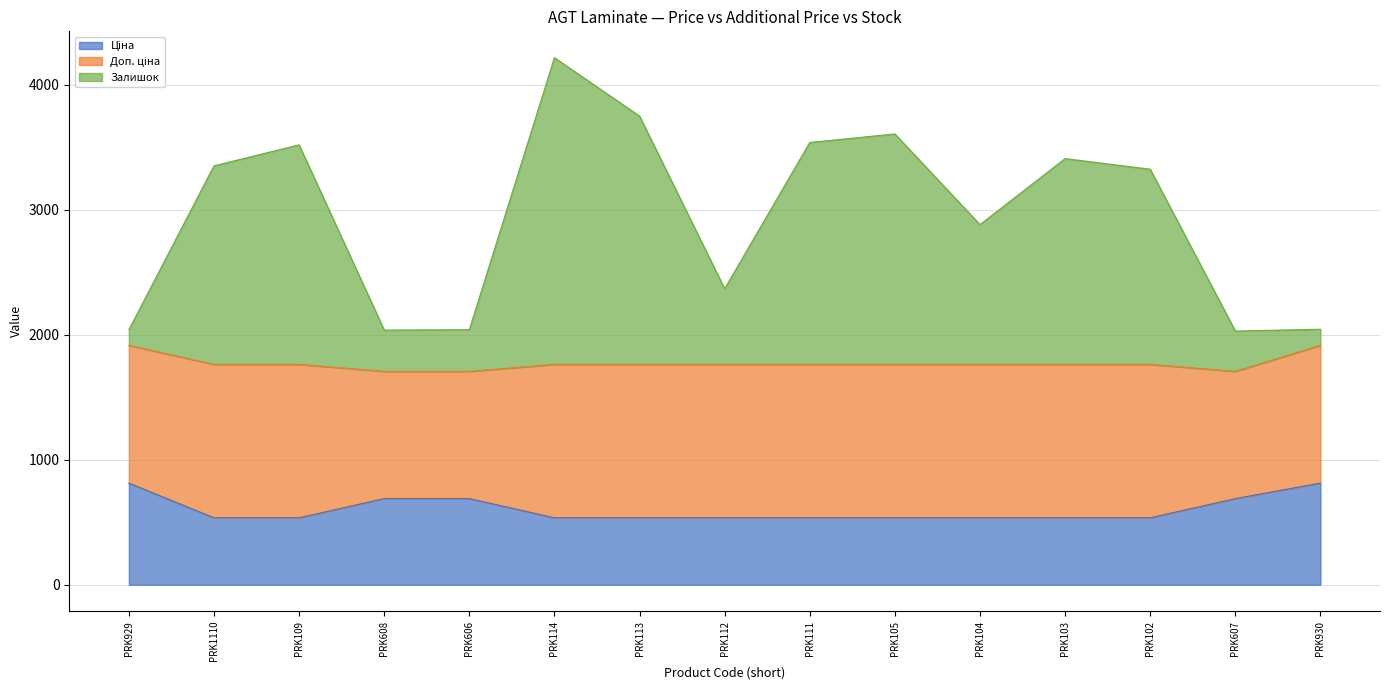

How many lines are shown in the chart?

3